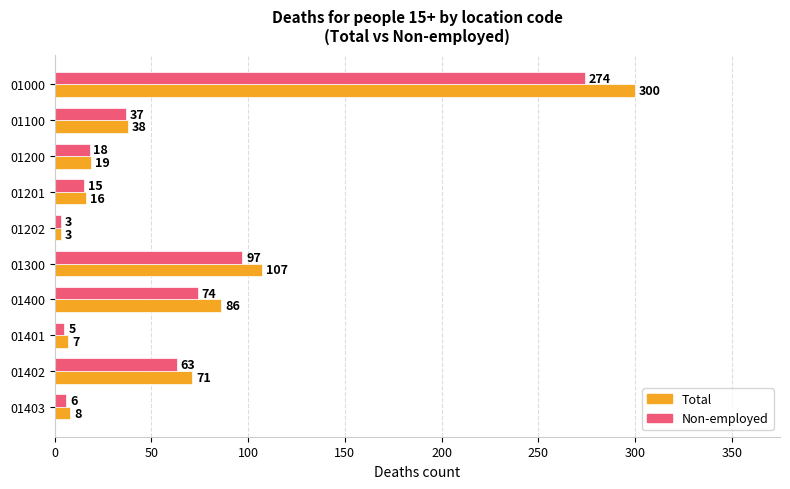

List the labels in order of Non-employed value, smallest first.

01202, 01401, 01403, 01201, 01200, 01100, 01402, 01400, 01300, 01000